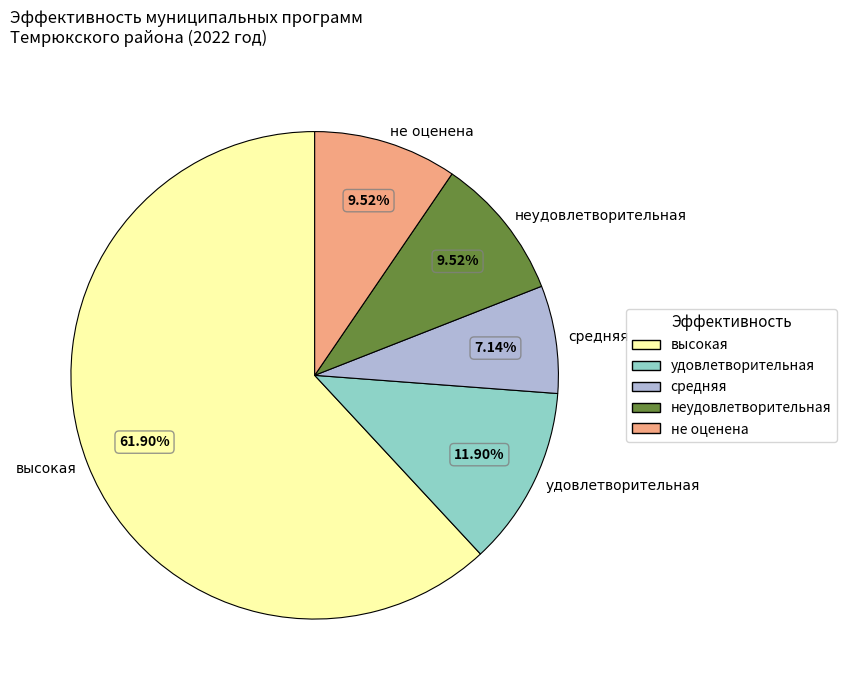

To the nearest percent, what percentage of the pie is неудовлетворительная?

10%